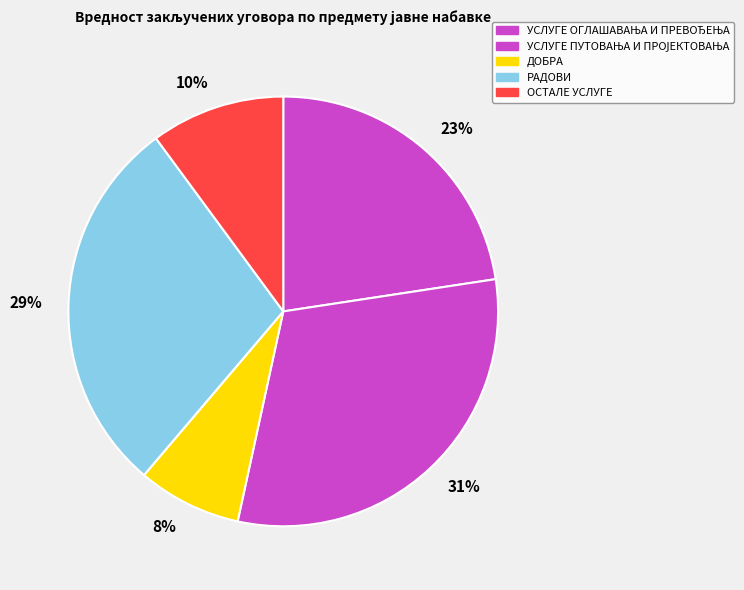

How many slices are in this pie chart?

5